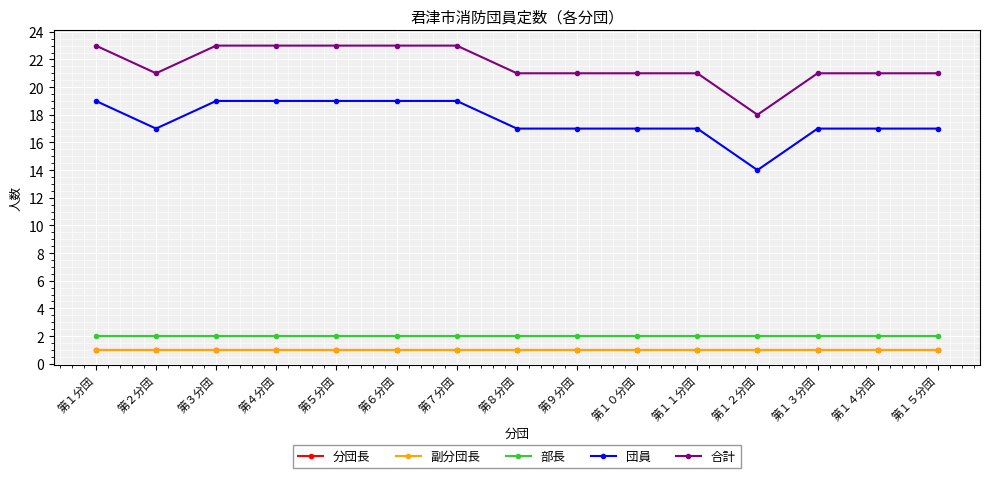

Is this an area chart (filled region under the line)?

No